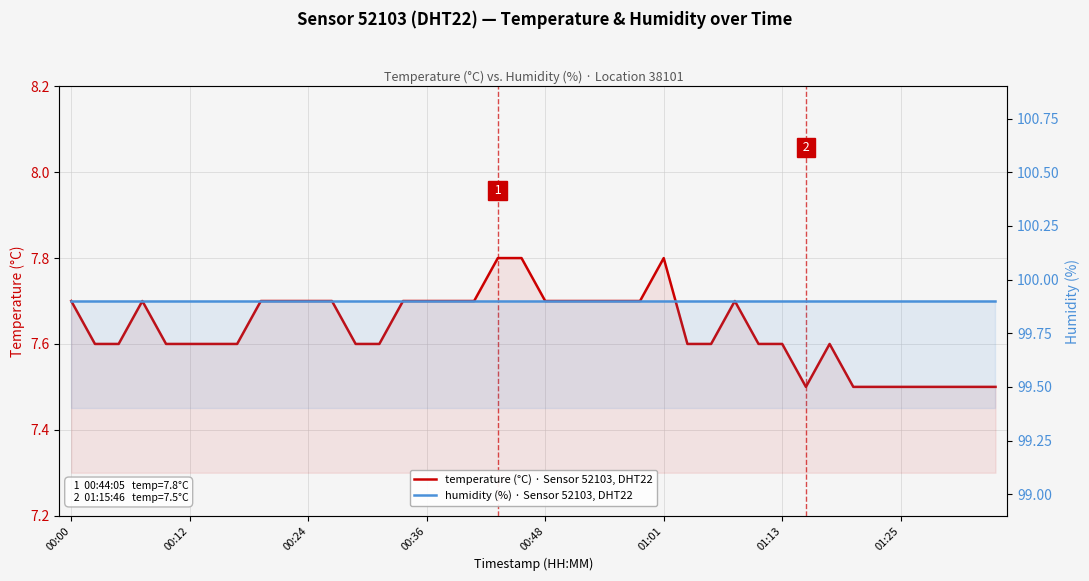

True or false: temperature (°C) · Sensor 52103, DHT22 and humidity (%) · Sensor 52103, DHT22 cross at least once.

False